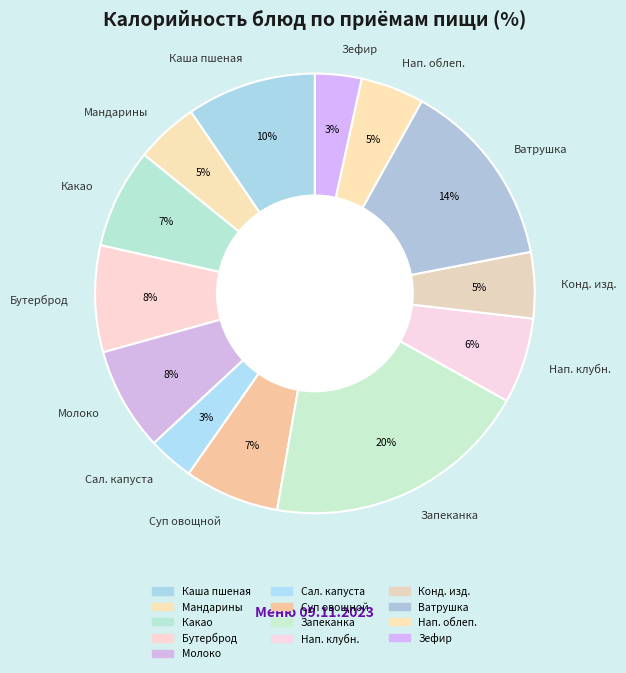

Is the sum of Нап. облеп. and Нап. клубн. greater than half?

No